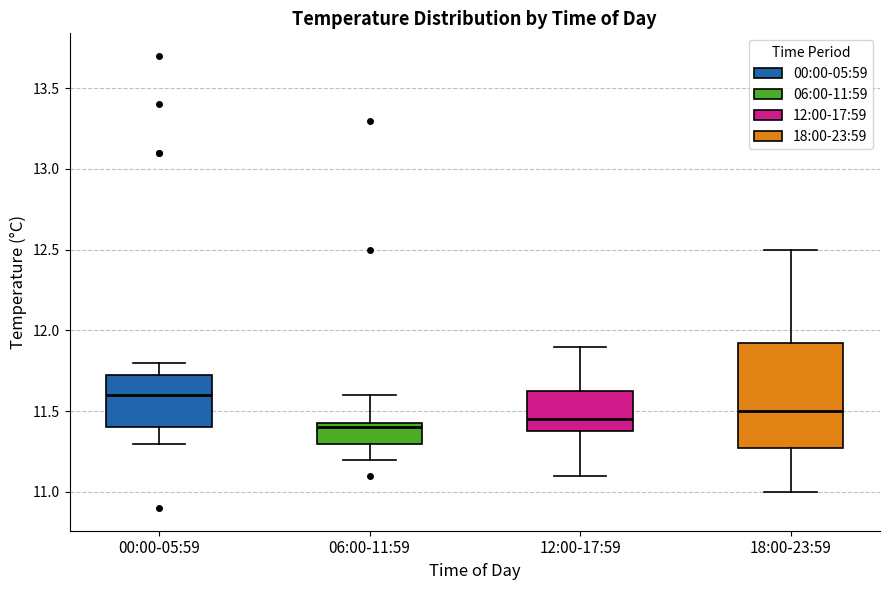

Reading left to right, transcribe this box plot: for each box, give where its median line is, the range the box spans, and where its two whiskers end, as read against the y-axis. The values are not printed on the chart, so give them approximately, as read against the axis.

00:00-05:59: median 11.60, box 11.40 to 11.75, whiskers 11.30 to 11.80
06:00-11:59: median 11.40, box 11.30 to 11.45, whiskers 11.20 to 11.60
12:00-17:59: median 11.45, box 11.40 to 11.65, whiskers 11.10 to 11.90
18:00-23:59: median 11.50, box 11.30 to 11.95, whiskers 11.00 to 12.50